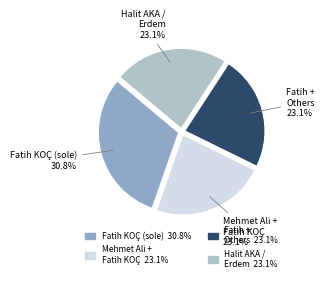

Is there any slice that represents more than half of the pie?

No